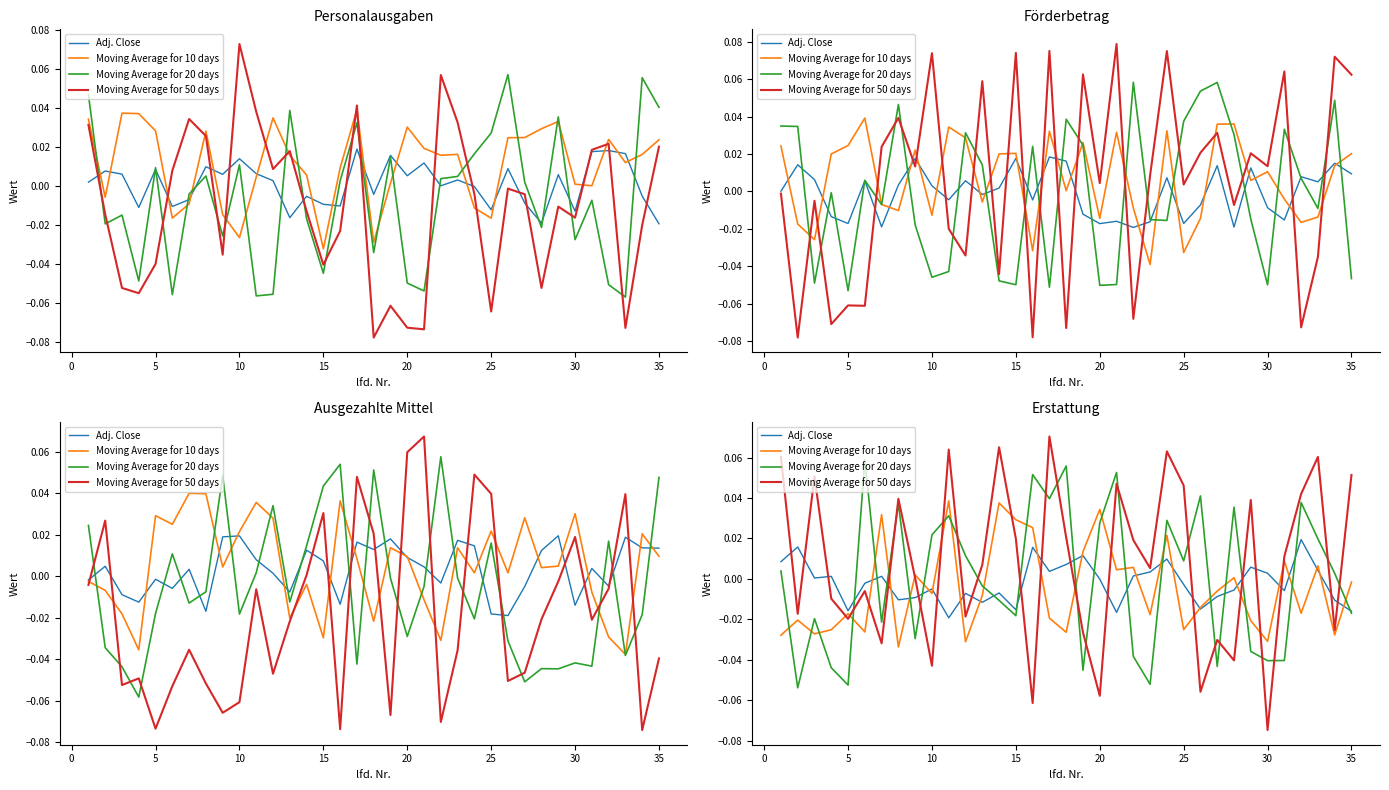

At how many categories does at least one series exceed 0?

33